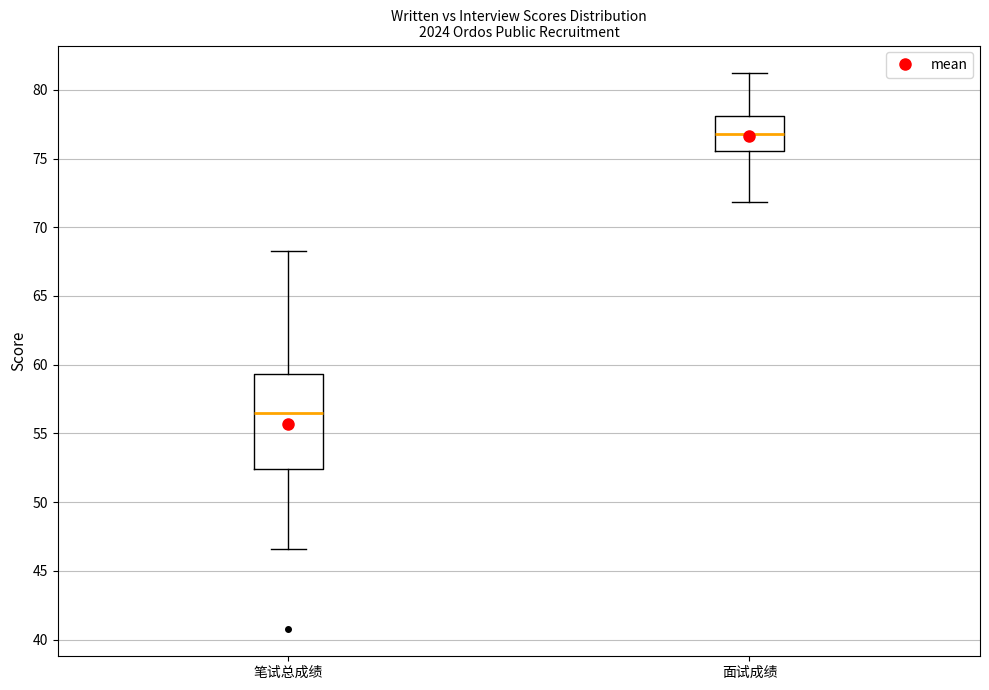

Comparing the boxes themselves (not the whiskers), which one is the tallest?

笔试总成绩